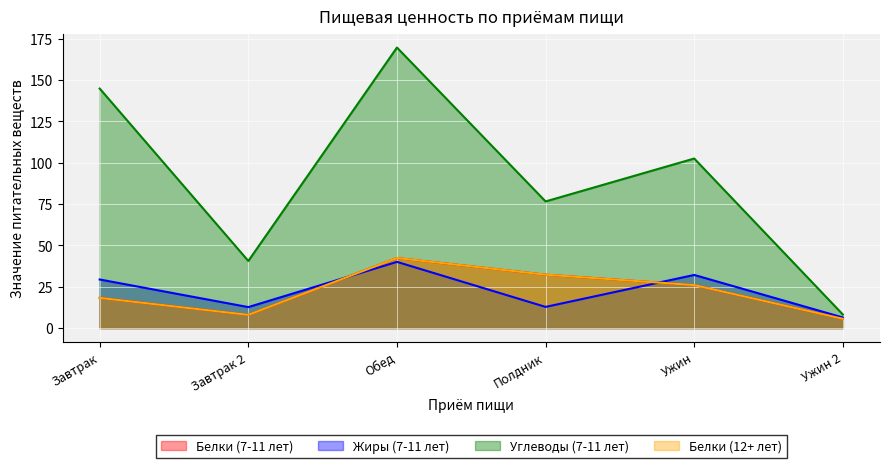

At how many categories does at least one series exceed 115?

2